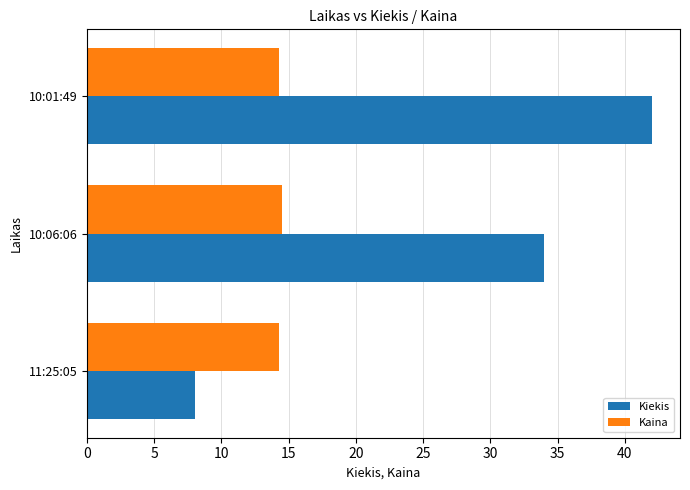

Where is Kiekis nearest to the value 25?

10:06:06